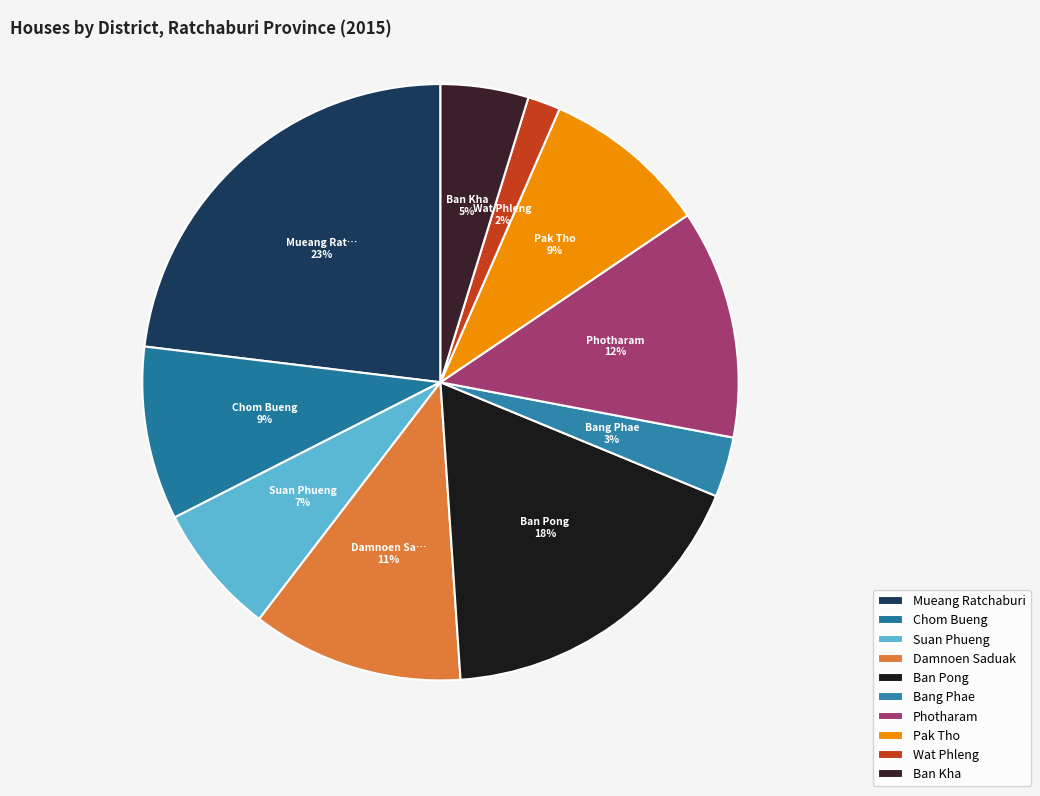

Which has a higher value, Suan Phueng or Ban Pong?

Ban Pong